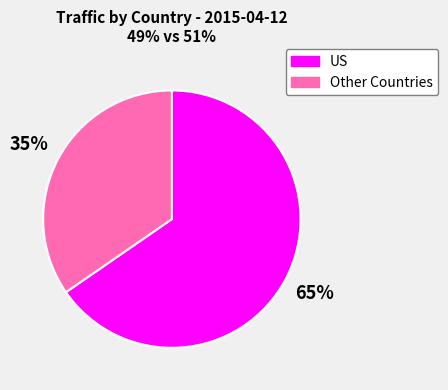

What percentage is the US slice, to the nearest percent?

65%